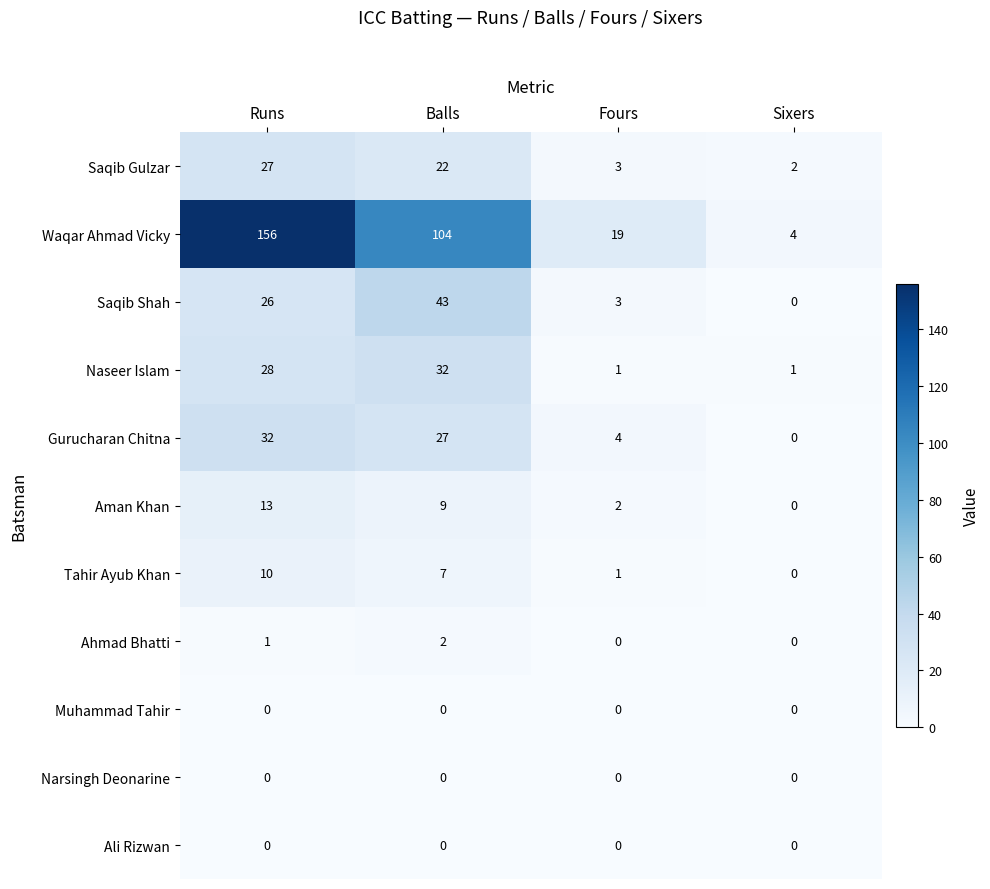

At which label is Gurucharan Chitna closest to 16?

Balls